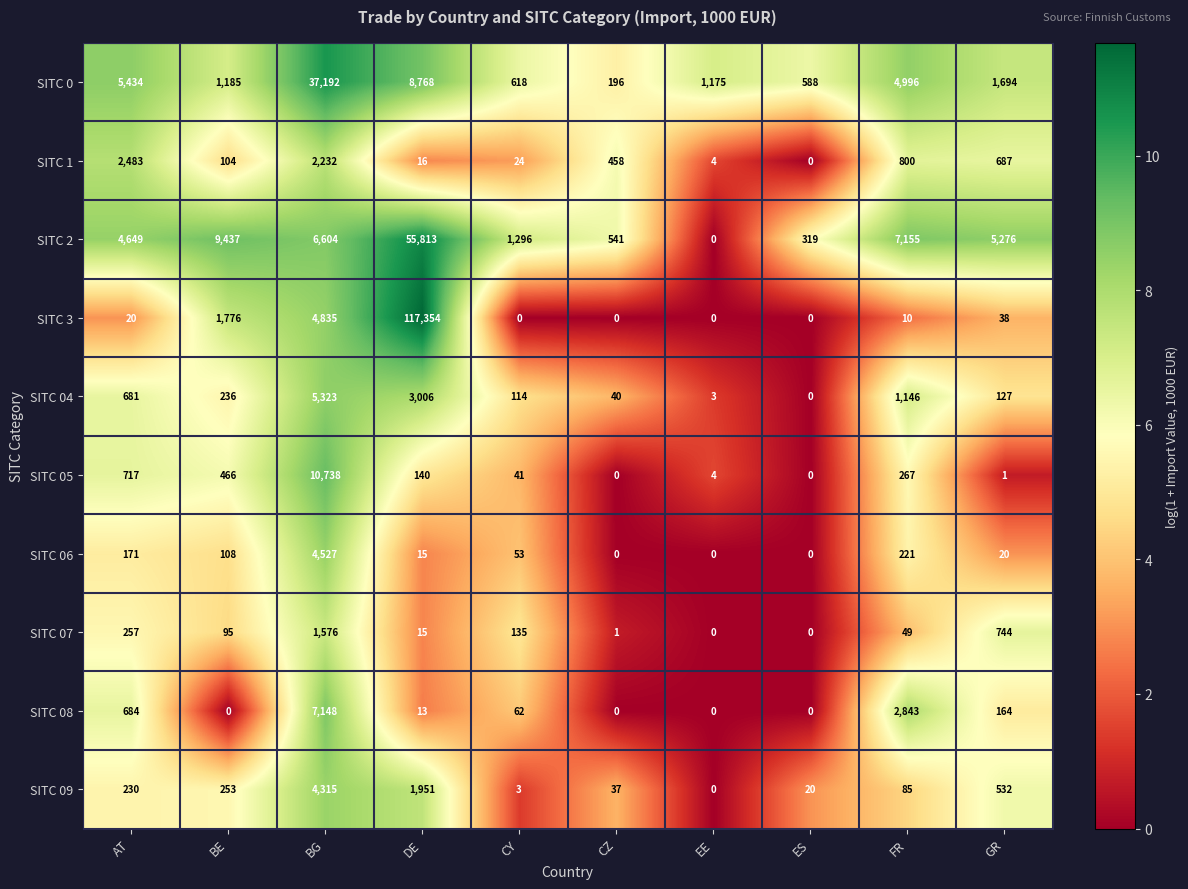

The SITC 07 series shows 1576 at BG. True or false?

True